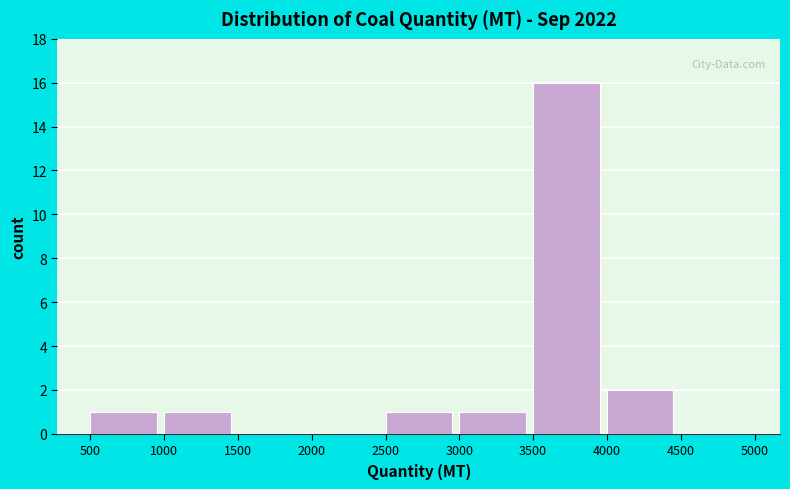

Reading left to right, transcribe this chart: for each bar, give the range it covers on the x-axis and its height. The values are not printed on the chart, so give them approximately, as read against the axis.

500 to 1000: 1
1000 to 1500: 1
1500 to 2000: 0
2000 to 2500: 0
2500 to 3000: 1
3000 to 3500: 1
3500 to 4000: 16
4000 to 4500: 2
4500 to 5000: 0